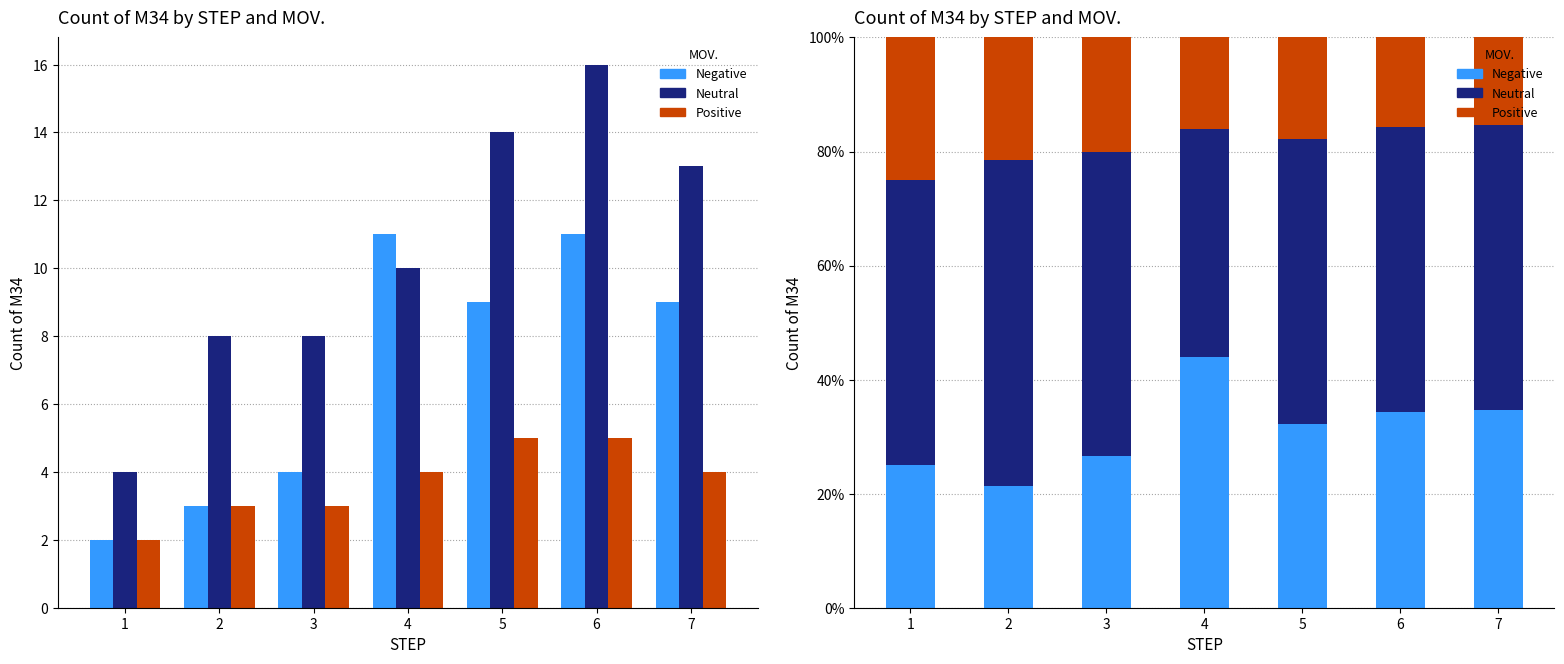

List the series in order of their overall mean, lowest first.

Positive, Negative, Neutral